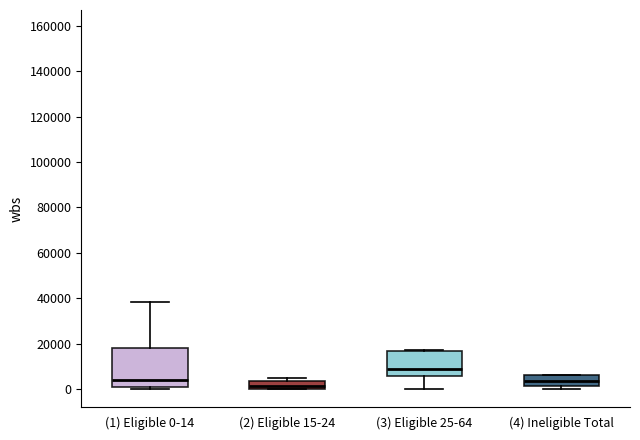

Which box has the lowest median line?

(2) Eligible 15-24